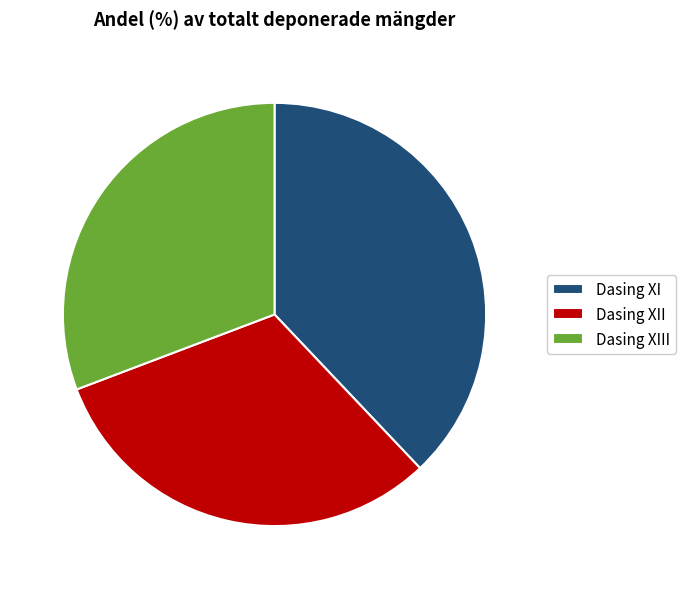

Is there any slice that represents more than half of the pie?

No